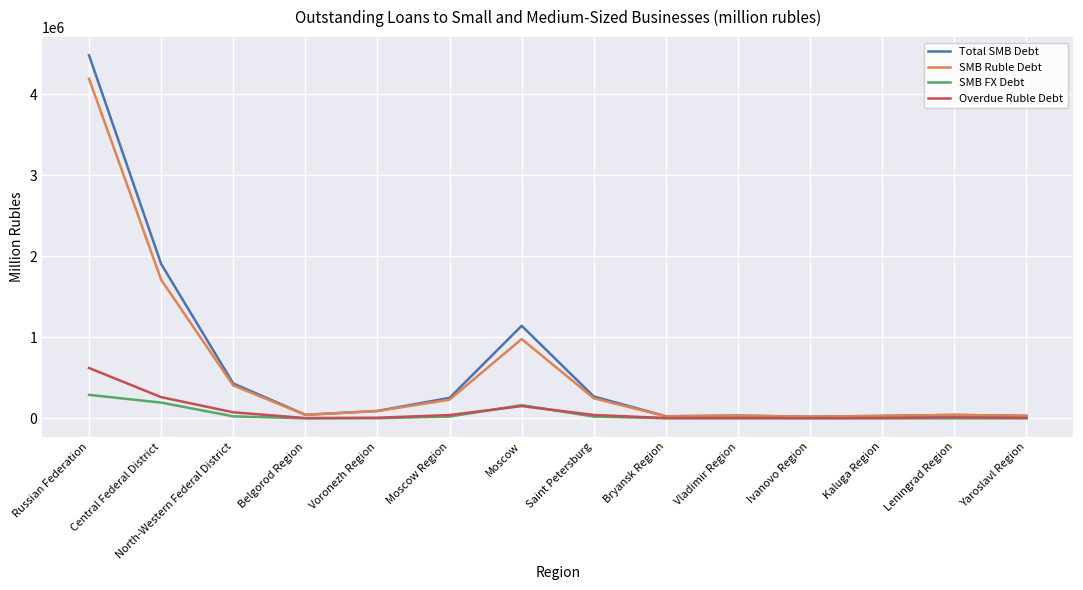

What is the difference between the maximum and minimum values in the SMB Ruble Debt series?

4169596